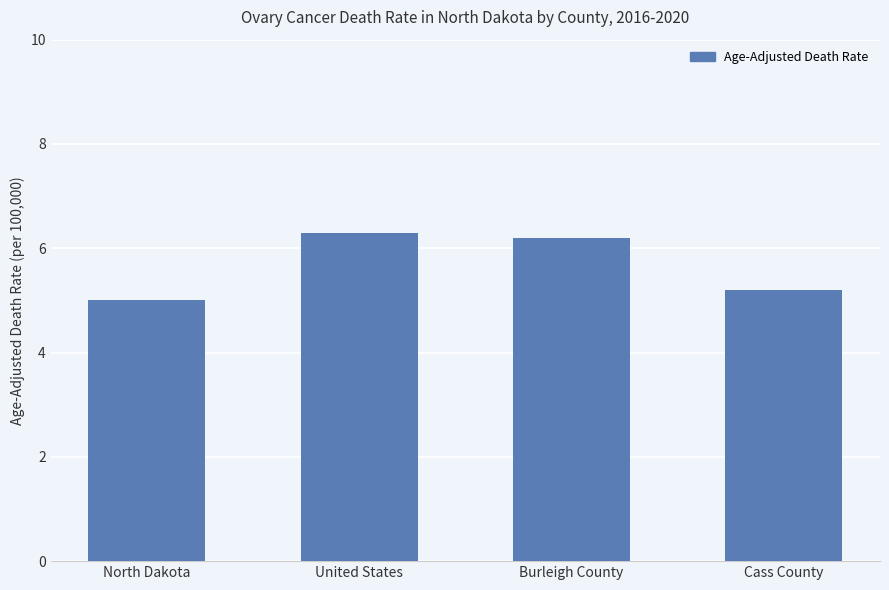

The chart shows a value of 6.3 at United States. True or false?

True